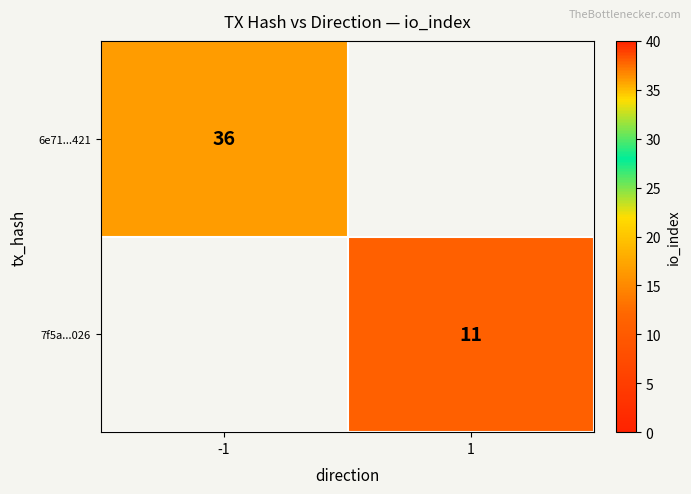

The 6e71...421 series shows 36 at -1. True or false?

True